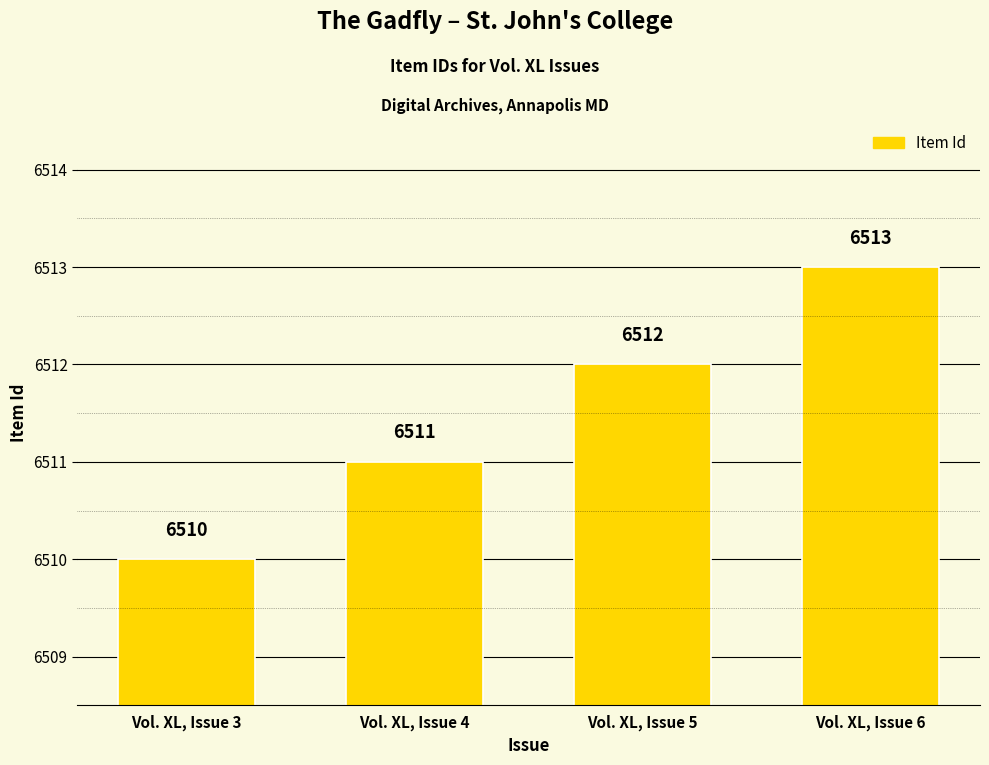

Does the chart contain any negative values?

No